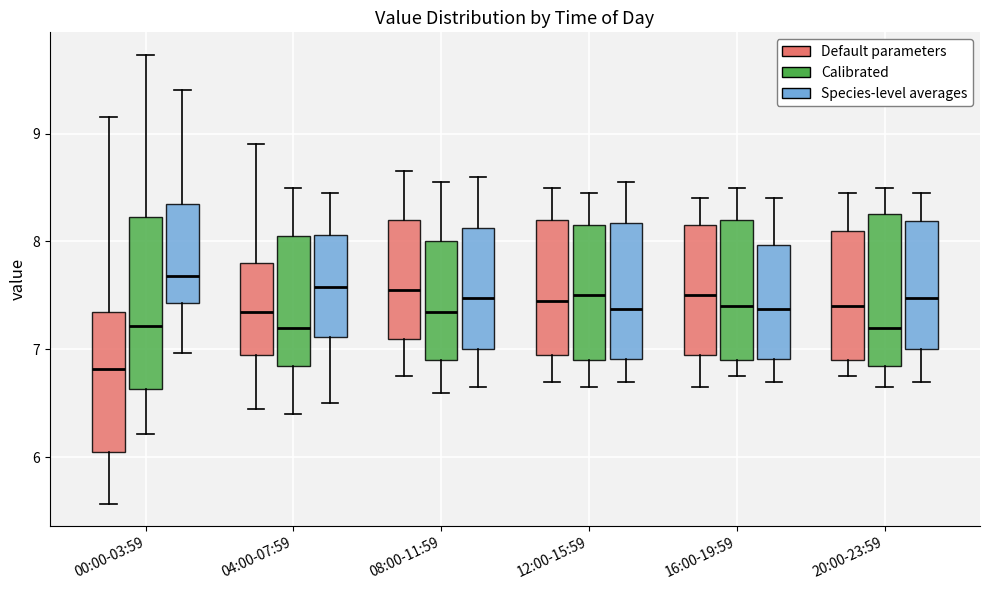

Reading left to right, read every box against the y-axis: the position of its median line, the range the box covers, and the ends of its whiskers. The values are not printed on the chart, so give them approximately, as read against the axis.

00:00-03:59 (Default parameters): median 6.8, box 6.1 to 7.4, whiskers 5.6 to 9.2
00:00-03:59 (Calibrated): median 7.2, box 6.6 to 8.2, whiskers 6.2 to 9.7
00:00-03:59 (Species-level averages): median 7.7, box 7.4 to 8.4, whiskers 7.0 to 9.4
04:00-07:59 (Default parameters): median 7.4, box 7.0 to 7.8, whiskers 6.5 to 8.9
04:00-07:59 (Calibrated): median 7.2, box 6.9 to 8.1, whiskers 6.4 to 8.5
04:00-07:59 (Species-level averages): median 7.6, box 7.1 to 8.1, whiskers 6.5 to 8.5
08:00-11:59 (Default parameters): median 7.6, box 7.1 to 8.2, whiskers 6.8 to 8.7
08:00-11:59 (Calibrated): median 7.4, box 6.9 to 8.0, whiskers 6.6 to 8.6
08:00-11:59 (Species-level averages): median 7.5, box 7.0 to 8.1, whiskers 6.7 to 8.6
12:00-15:59 (Default parameters): median 7.5, box 7.0 to 8.2, whiskers 6.7 to 8.5
12:00-15:59 (Calibrated): median 7.5, box 6.9 to 8.2, whiskers 6.7 to 8.5
12:00-15:59 (Species-level averages): median 7.4, box 6.9 to 8.2, whiskers 6.7 to 8.6
16:00-19:59 (Default parameters): median 7.5, box 7.0 to 8.2, whiskers 6.7 to 8.4
16:00-19:59 (Calibrated): median 7.4, box 6.9 to 8.2, whiskers 6.8 to 8.5
16:00-19:59 (Species-level averages): median 7.4, box 6.9 to 8.0, whiskers 6.7 to 8.4
20:00-23:59 (Default parameters): median 7.4, box 6.9 to 8.1, whiskers 6.8 to 8.5
20:00-23:59 (Calibrated): median 7.2, box 6.9 to 8.3, whiskers 6.7 to 8.5
20:00-23:59 (Species-level averages): median 7.5, box 7.0 to 8.2, whiskers 6.7 to 8.5